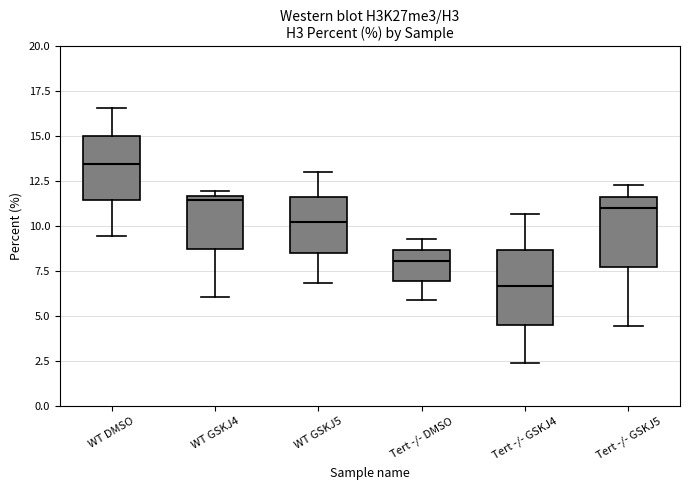

Reading left to right, transcribe this box plot: for each box, give where its median line is, the range the box spans, and where its two whiskers end, as read against the y-axis. The values are not printed on the chart, so give them approximately, as read against the axis.

WT DMSO: median 13.5, box 11.5 to 15.0, whiskers 9.5 to 16.5
WT GSKJ4: median 11.5 (just below the box's upper edge), box 9.0 to 11.5, whiskers 6.0 to 12.0
WT GSKJ5: median 10.0, box 8.5 to 11.5, whiskers 7.0 to 13.0
Tert -/- DMSO: median 8.0, box 7.0 to 8.5, whiskers 6.0 to 9.5
Tert -/- GSKJ4: median 6.5, box 4.5 to 8.5, whiskers 2.5 to 10.5
Tert -/- GSKJ5: median 11.0, box 7.5 to 11.5, whiskers 4.5 to 12.5